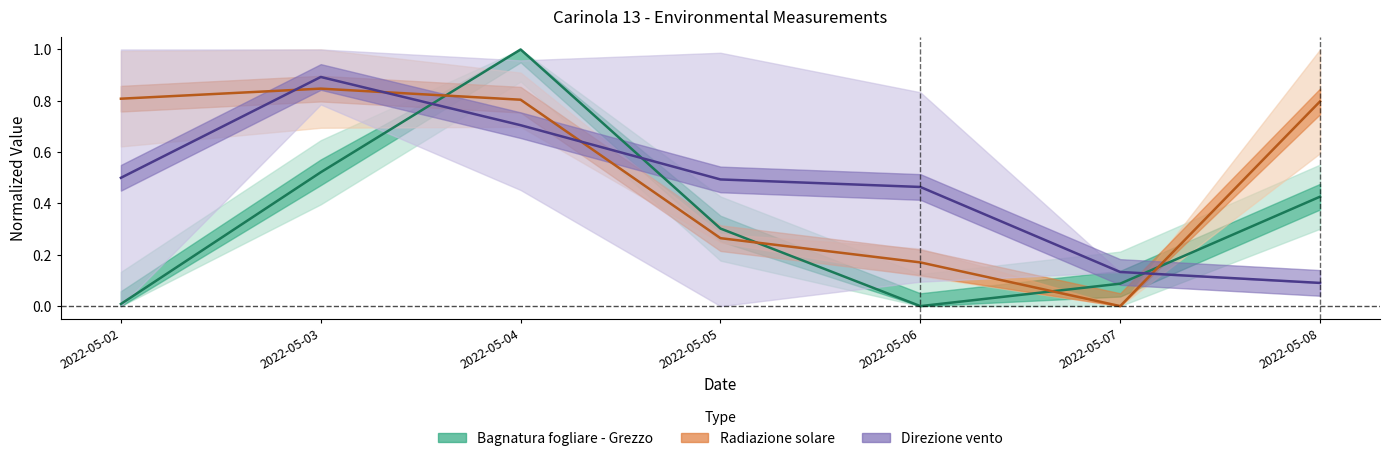

Which category has the lowest value across all series?

2022-05-06